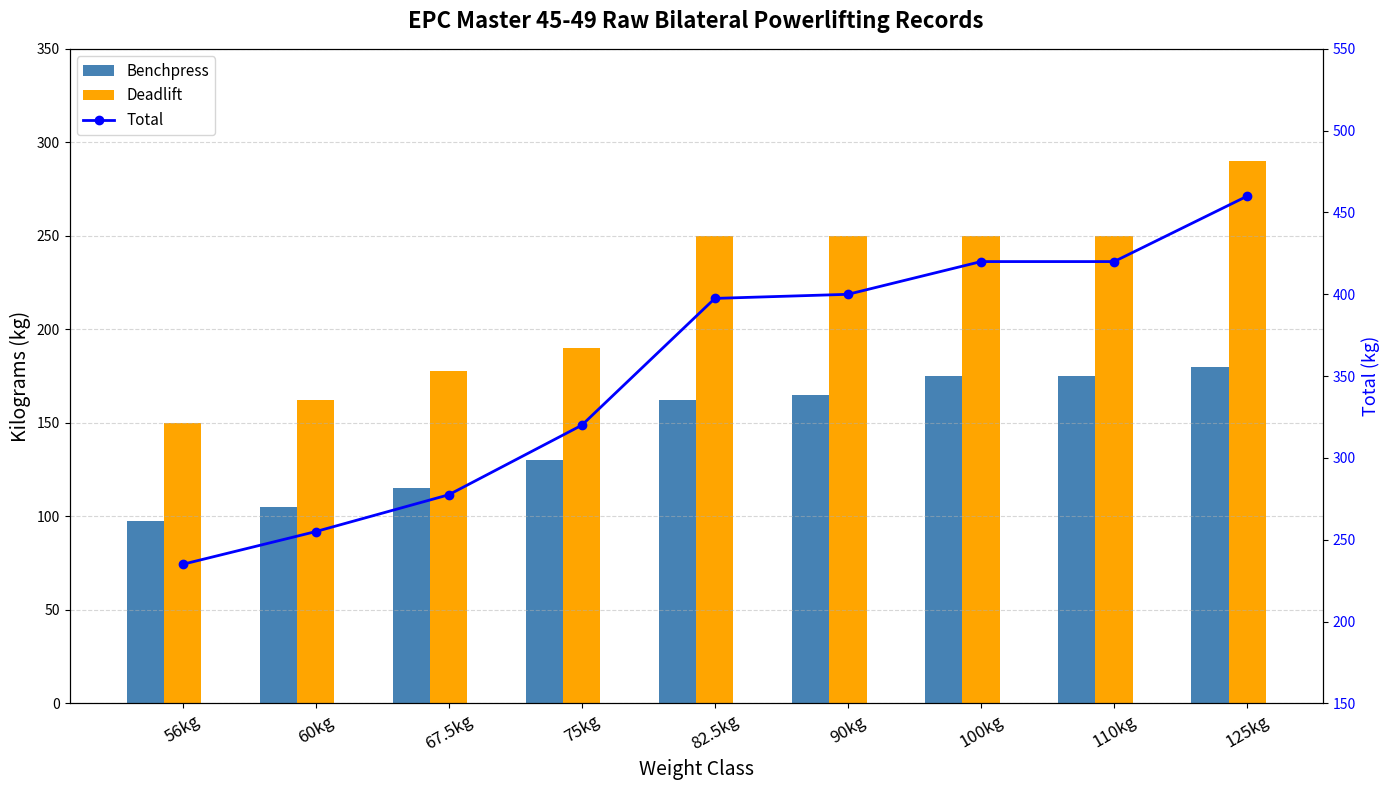

What is the label of the 8th bar from the right?

60kg